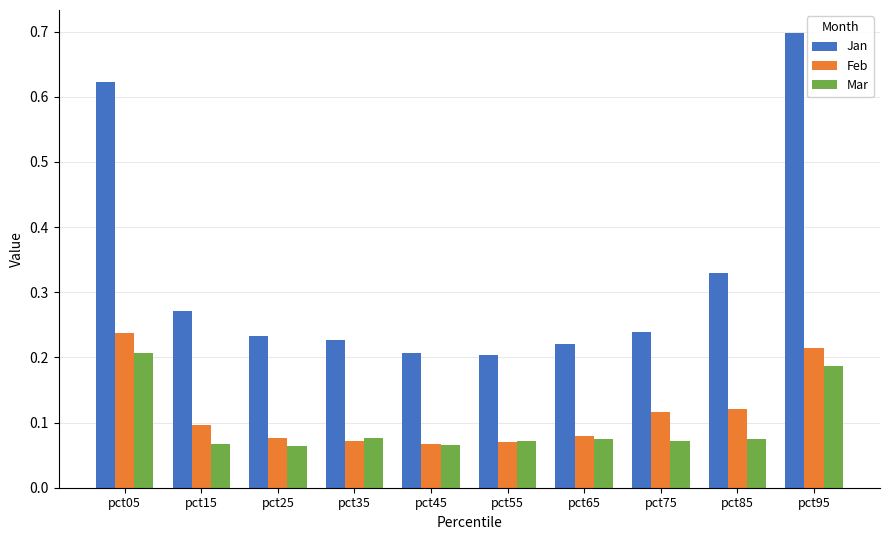

What is the sum of all Mar values?

1.0